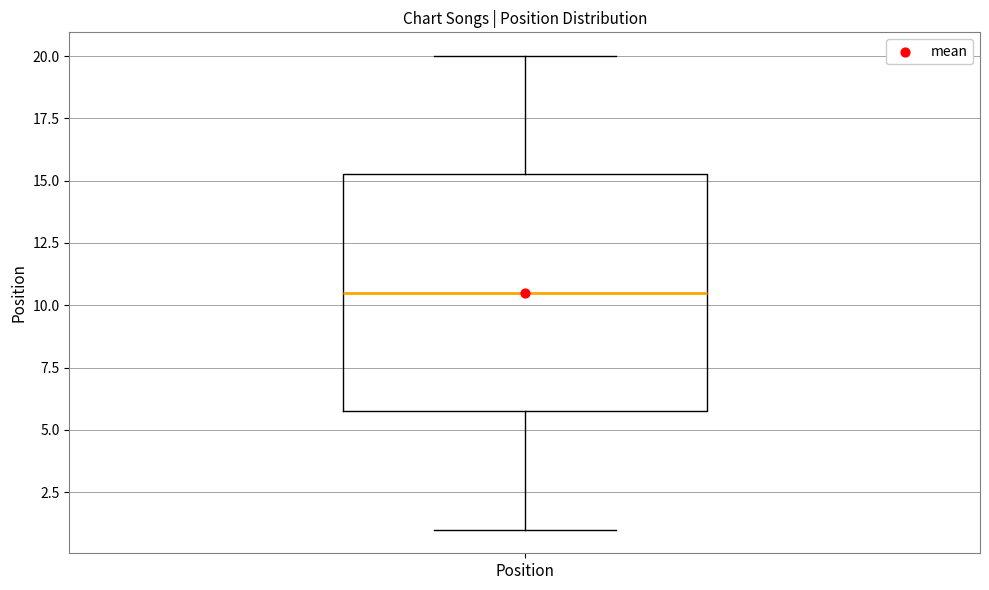

Read this box plot against the y-axis: the position of the median line, the range covered by the box, and the ends of both whiskers. The values are not printed on the chart, so give them approximately, as read against the axis.

median 10.5, box 6.0 to 15.5, whiskers 1.0 to 20.0